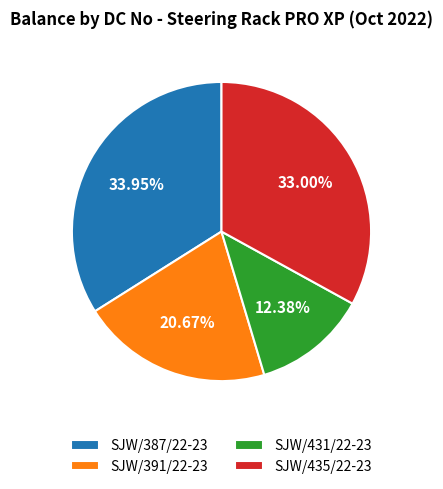

How many slices are in this pie chart?

4